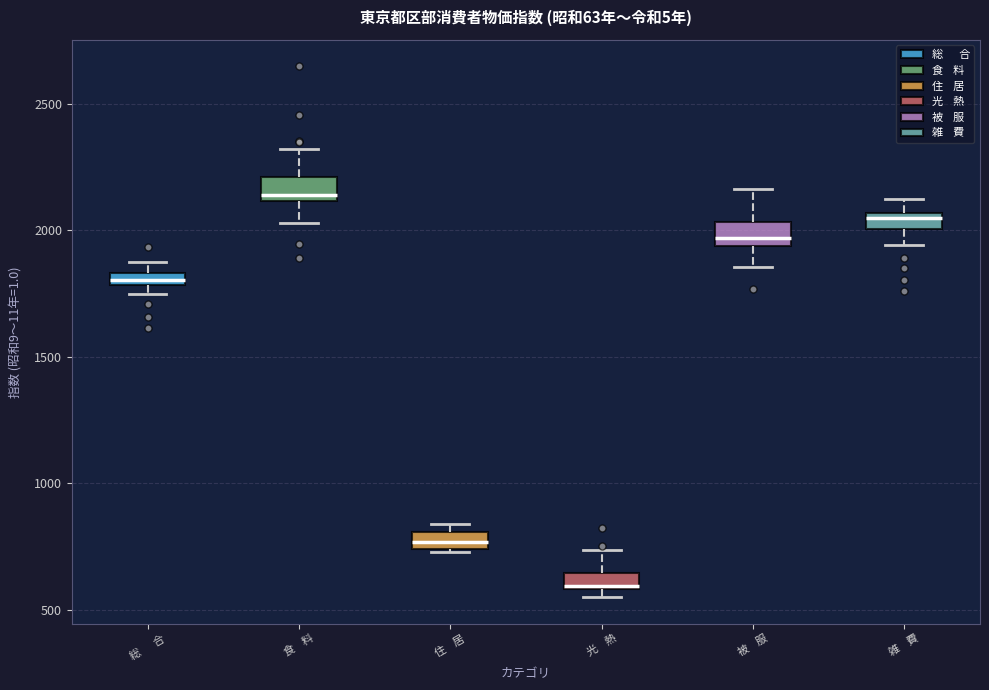

Which box has the lowest median line?

光 熱